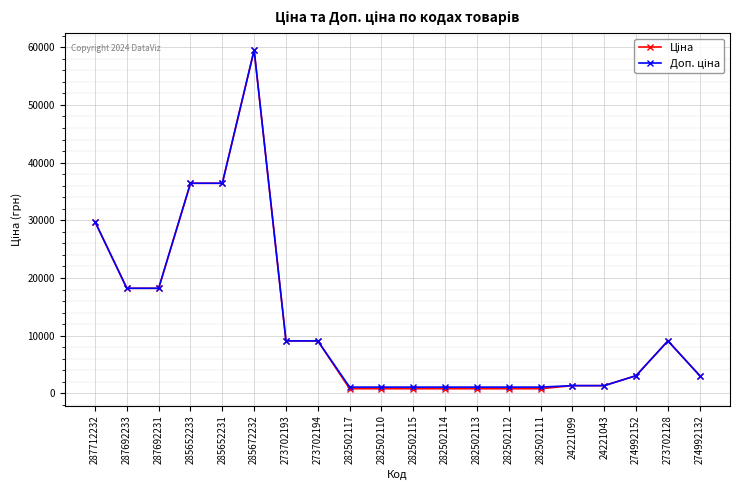

What is the total value across all series at 274992152?

6119.7